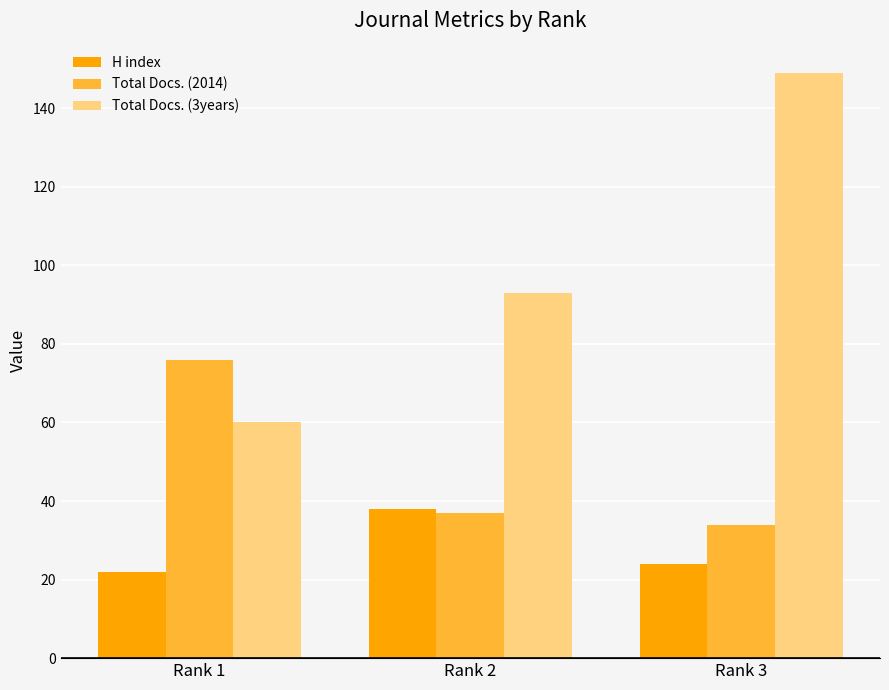

True or false: Total Docs. (3years) has a value of 147 at Rank 2.

False